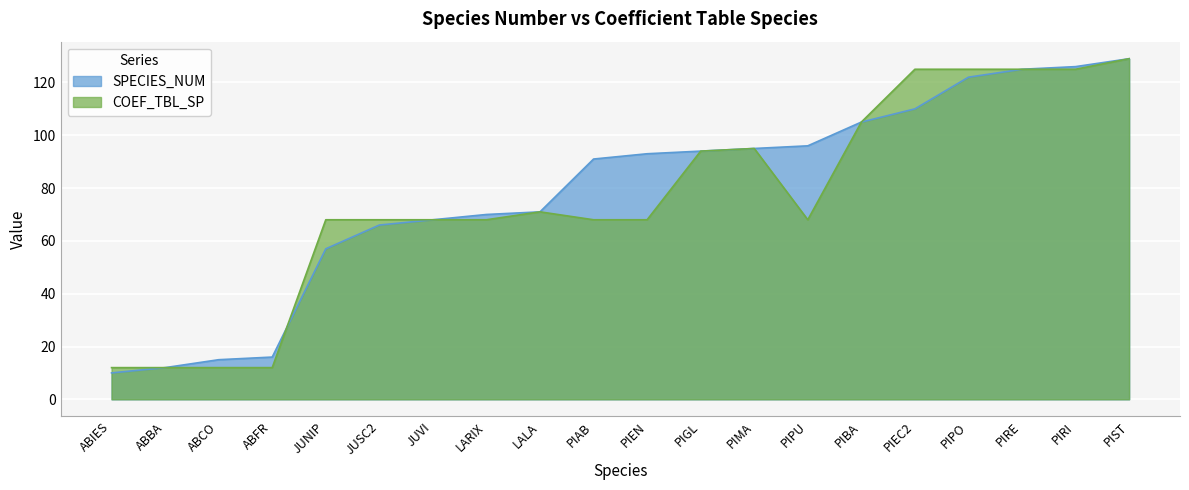

The value of SPECIES_NUM at LARIX is 70. True or false?

True